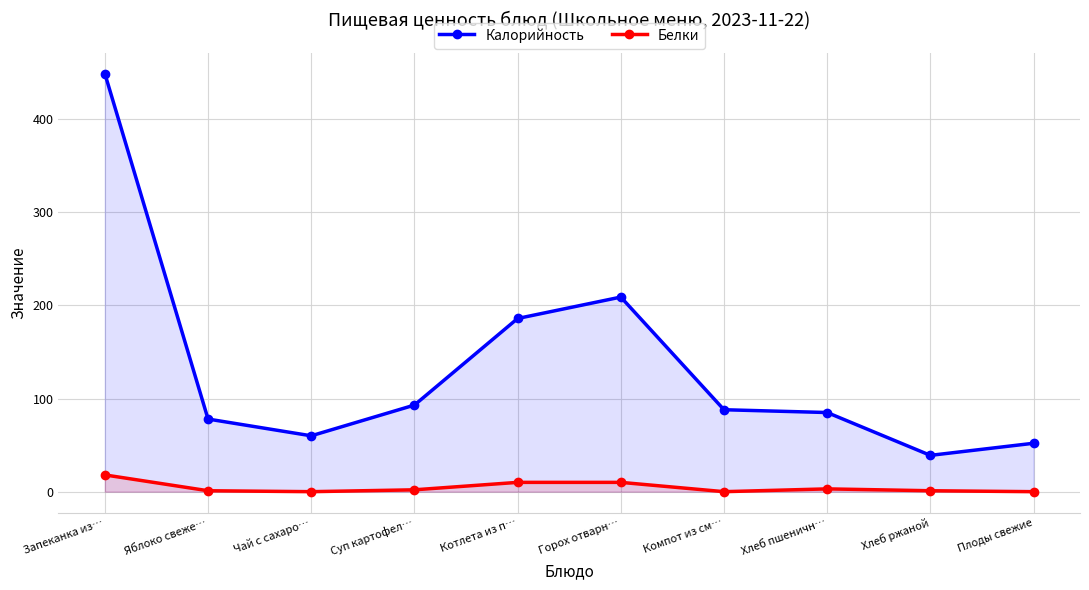

Rank the series by their maximum value, from highest to lowest.

Калорийность, Белки